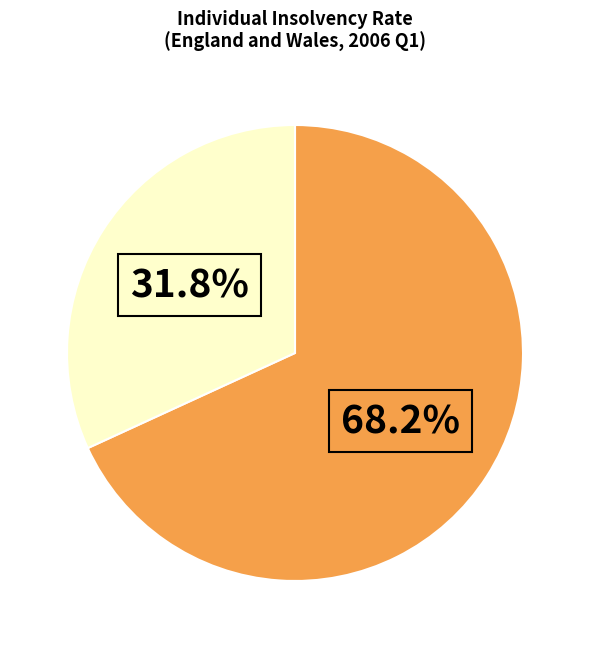

Does any single category account for the majority?

Yes